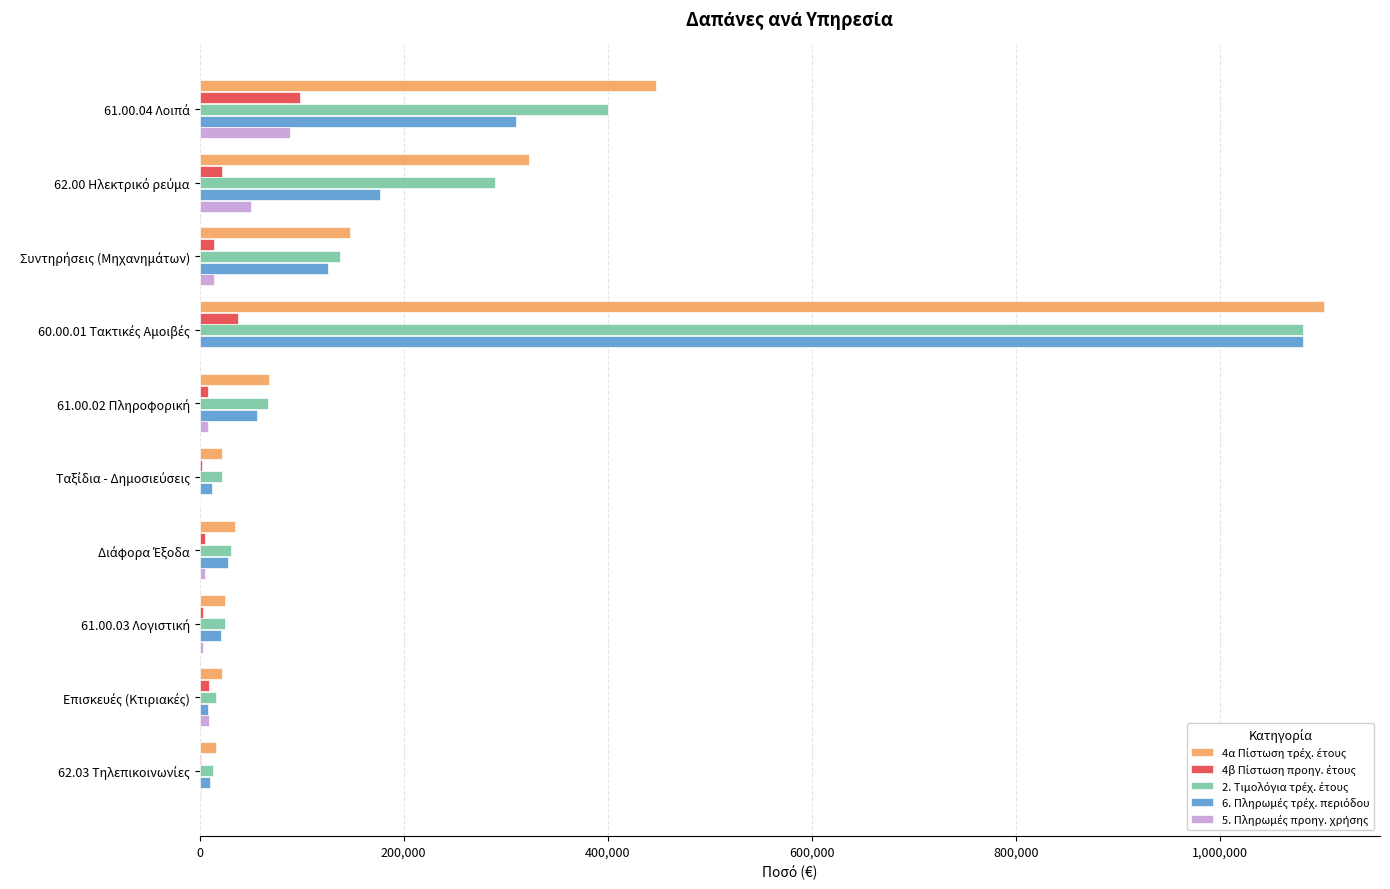

What is the maximum value shown in the chart?

1101674.9